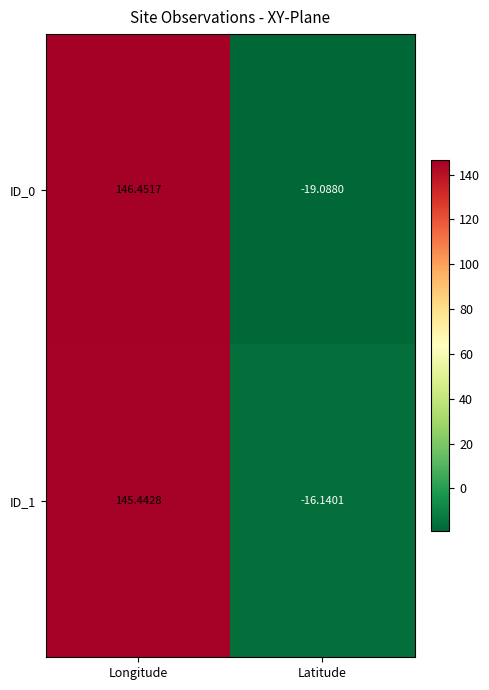

Which category has the lowest value across all series?

Latitude